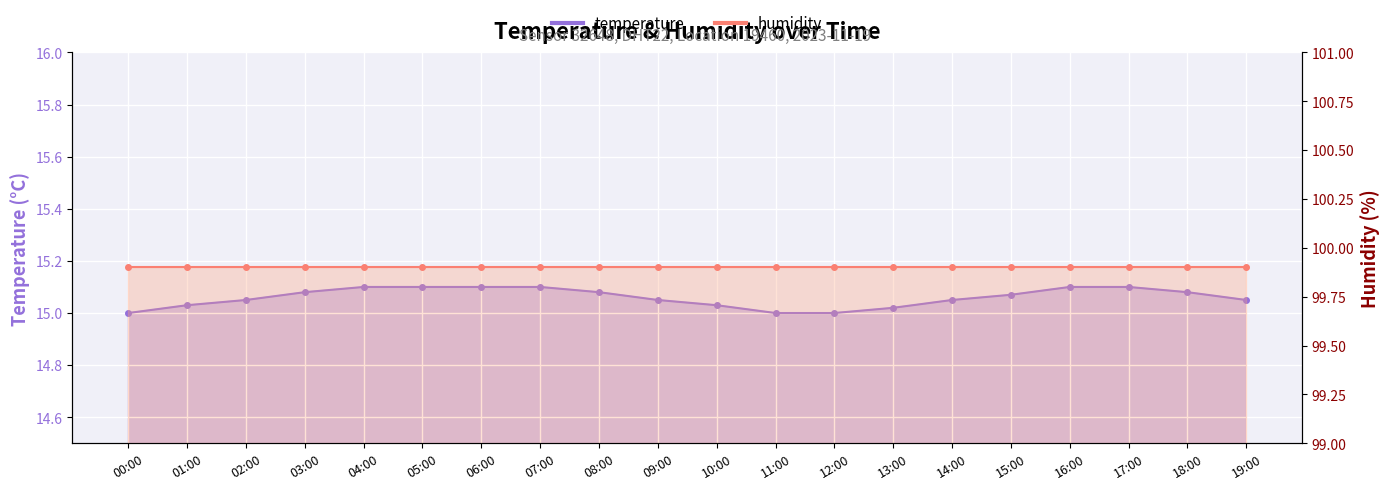

List the labels in order of value, largest first.

04:00, 05:00, 06:00, 07:00, 16:00, 17:00, 03:00, 08:00, 18:00, 15:00, 02:00, 09:00, 14:00, 19:00, 01:00, 10:00, 13:00, 00:00, 11:00, 12:00